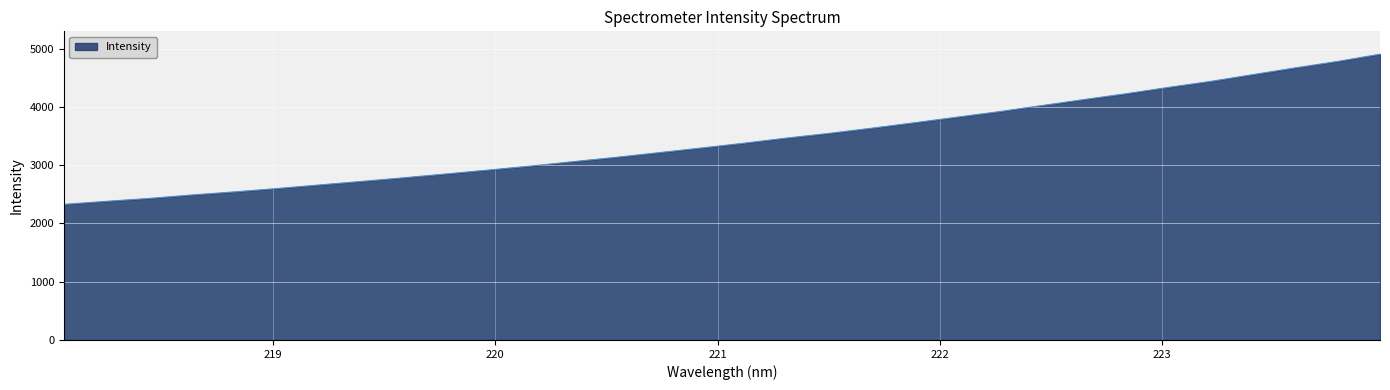

What is the difference between the maximum and minimum values?

2578.6